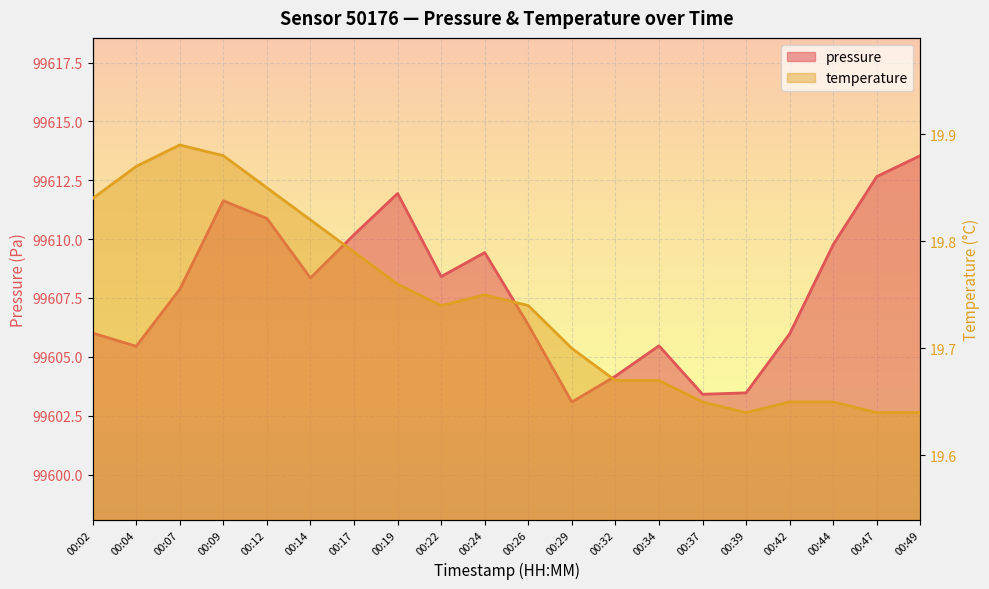

Reading left to right, list all the values displayed in this chart.

pressure: 00:02=99606.0	00:04=99605.4	00:07=99607.9	00:09=99611.6	00:12=99610.9	00:14=99608.4	00:17=99610.2	00:19=99611.9	00:22=99608.4	00:24=99609.4	00:26=99606.4	00:29=99603.1	00:32=99604.2	00:34=99605.5	00:37=99603.4	00:39=99603.5	00:42=99606.0	00:44=99609.8	00:47=99612.7	00:49=99613.6
temperature: 00:02=19.8	00:04=19.9	00:07=19.9	00:09=19.9	00:12=19.9	00:14=19.8	00:17=19.8	00:19=19.8	00:22=19.7	00:24=19.8	00:26=19.7	00:29=19.7	00:32=19.7	00:34=19.7	00:37=19.6	00:39=19.6	00:42=19.6	00:44=19.6	00:47=19.6	00:49=19.6